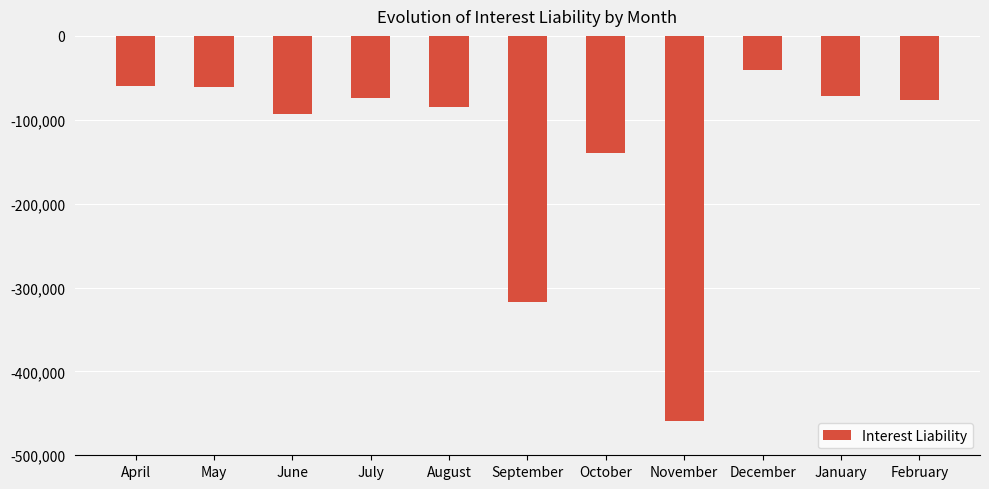

Between September and January, which is larger?

January